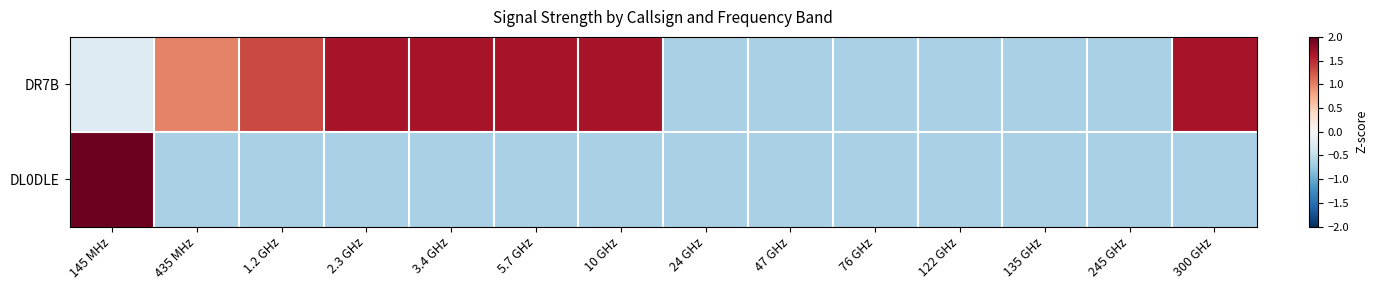

Reading left to right, transcribe all the data shown in this chart.

DR7B: 145 MHz=-0.3	435 MHz=1.0	1.2 GHz=1.3	2.3 GHz=1.6	3.4 GHz=1.6	5.7 GHz=1.6	10 GHz=1.6	24 GHz=-0.6	47 GHz=-0.6	76 GHz=-0.6	122 GHz=-0.6	135 GHz=-0.6	245 GHz=-0.6	300 GHz=1.6
DL0DLE: 145 MHz=2.0	435 MHz=-0.6	1.2 GHz=-0.6	2.3 GHz=-0.6	3.4 GHz=-0.6	5.7 GHz=-0.6	10 GHz=-0.6	24 GHz=-0.6	47 GHz=-0.6	76 GHz=-0.6	122 GHz=-0.6	135 GHz=-0.6	245 GHz=-0.6	300 GHz=-0.6